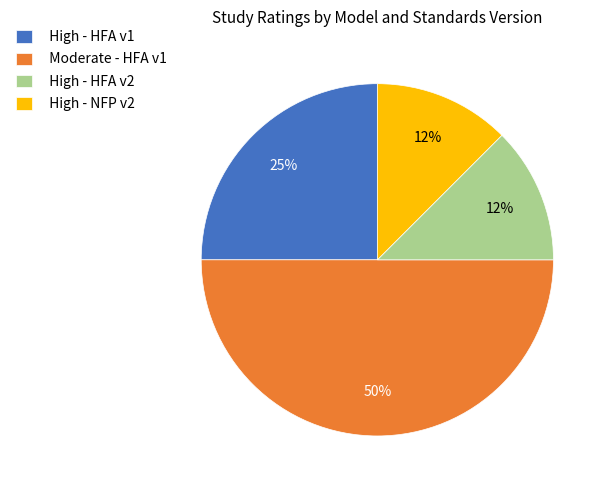

To the nearest percent, what is the difference between the High - HFA v1 and Moderate - HFA v1 slice percentages?

25%